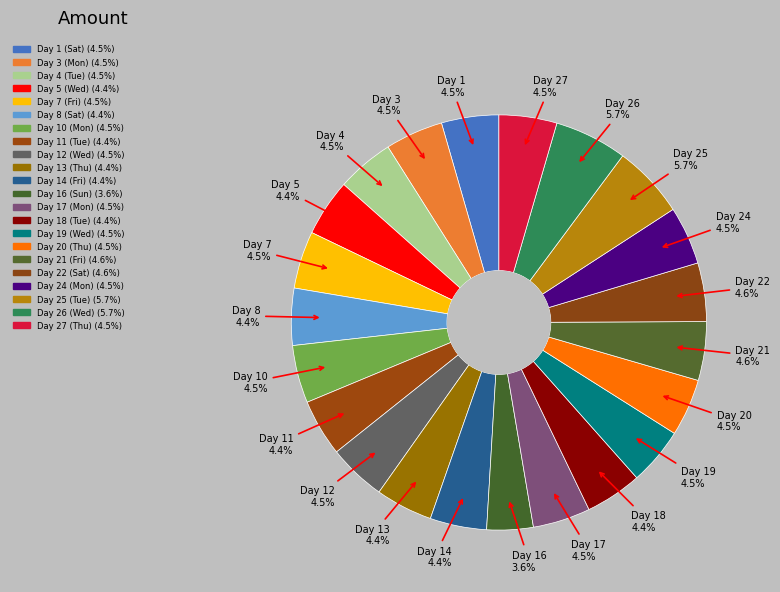

Is the sum of Day 20 (Thu) and Day 25 (Tue) greater than half?

No